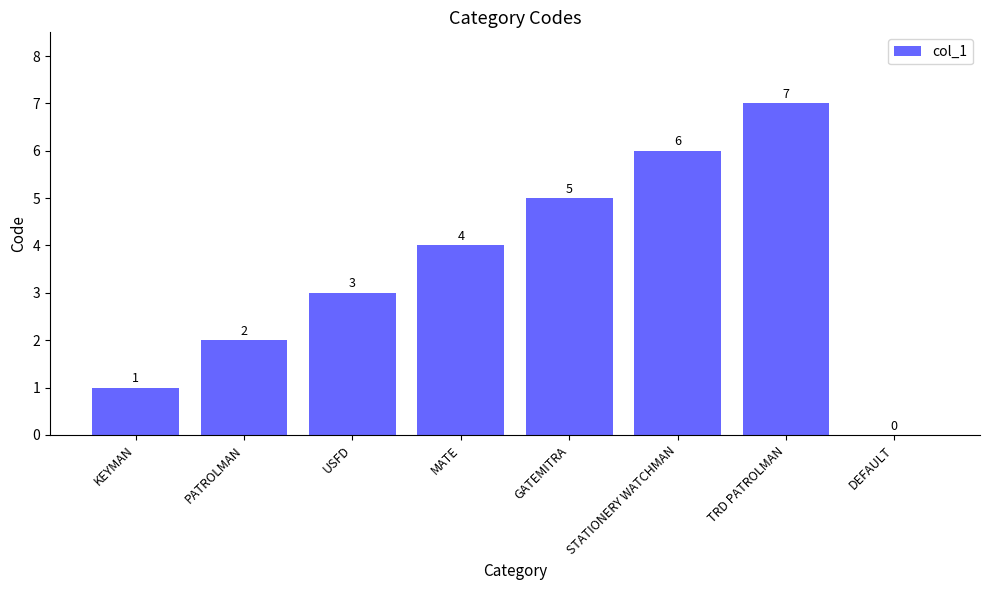

What is the sum of the values at USFD and GATEMITRA?

8